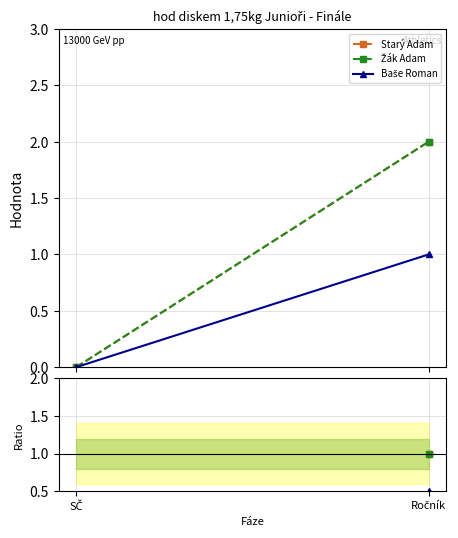

Rank the series at SČ from highest to lowest value.

Starý Adam, Žák Adam, Baše Roman